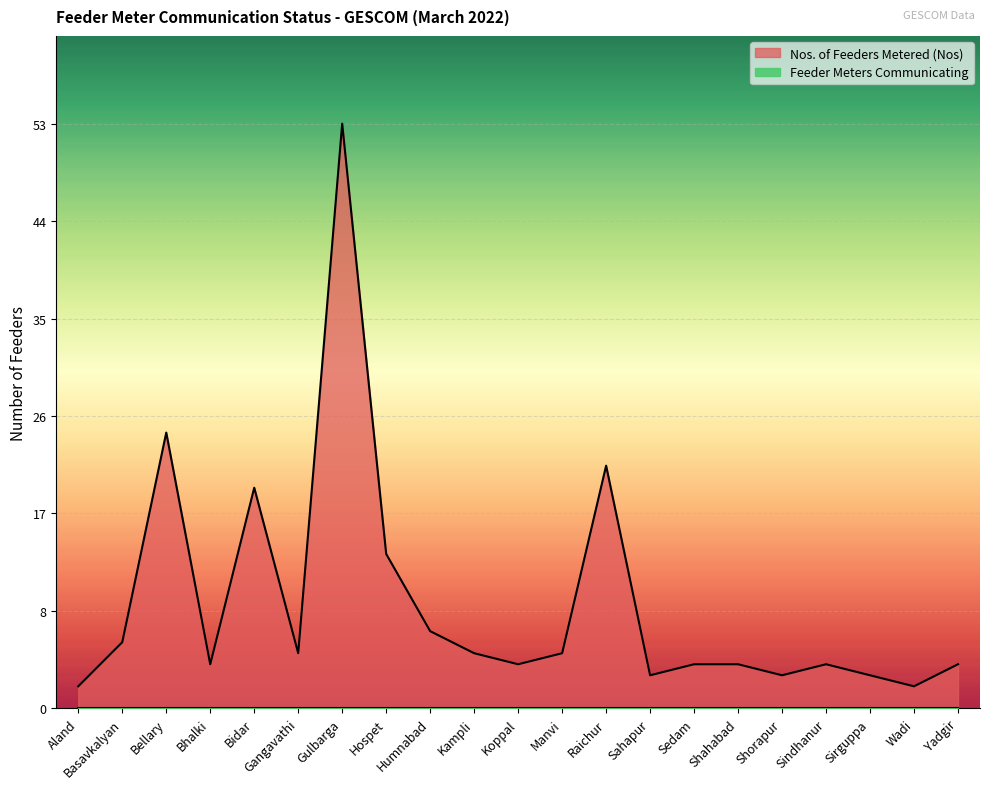

What is the sum of all values?

199